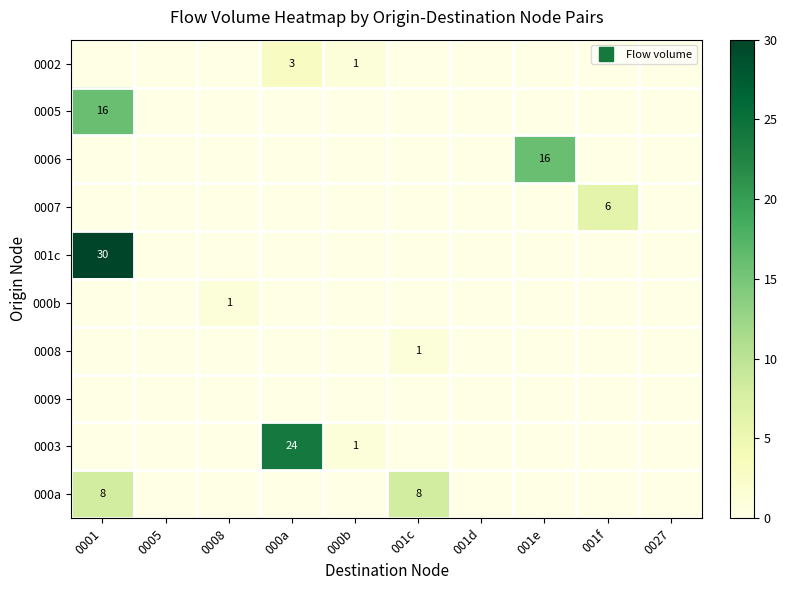

Which series changed the most between 0008 and 001d?

000b